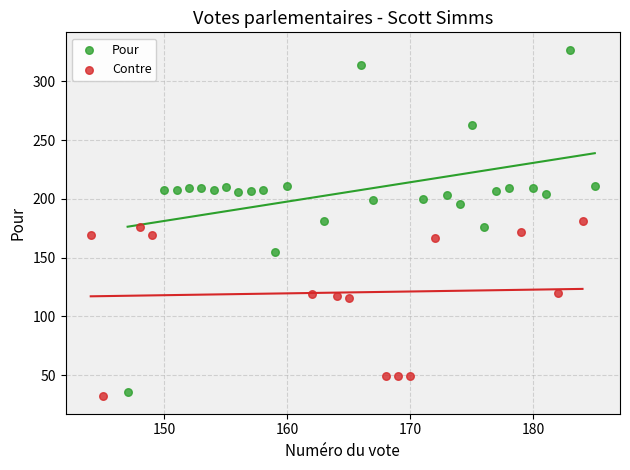

Which series contains the highest Y value?

Pour